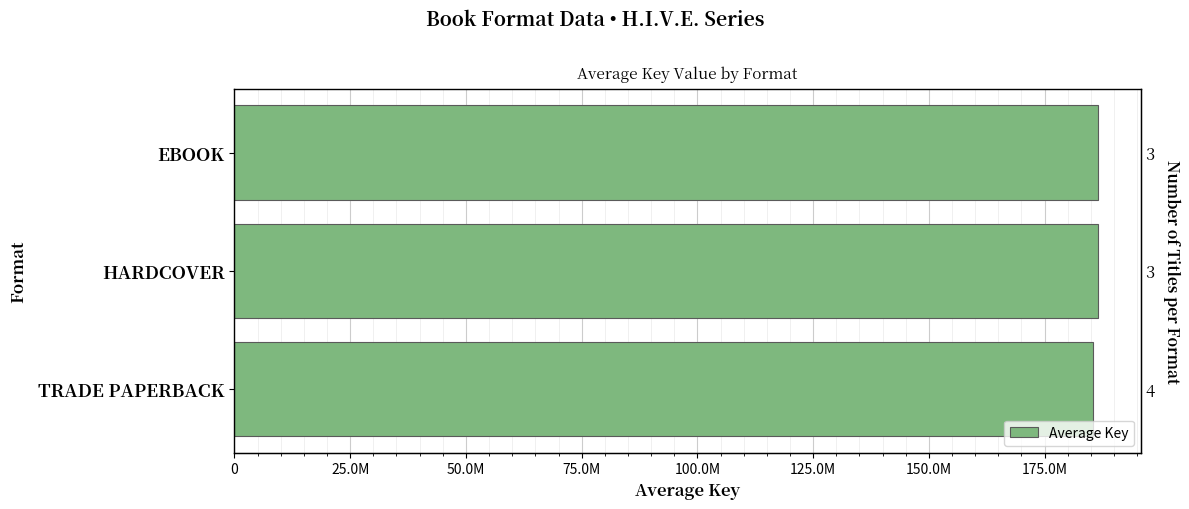

Reading left to right, transcribe all the data shown in this chart.

185503576.2	186450661.3	186450661.3